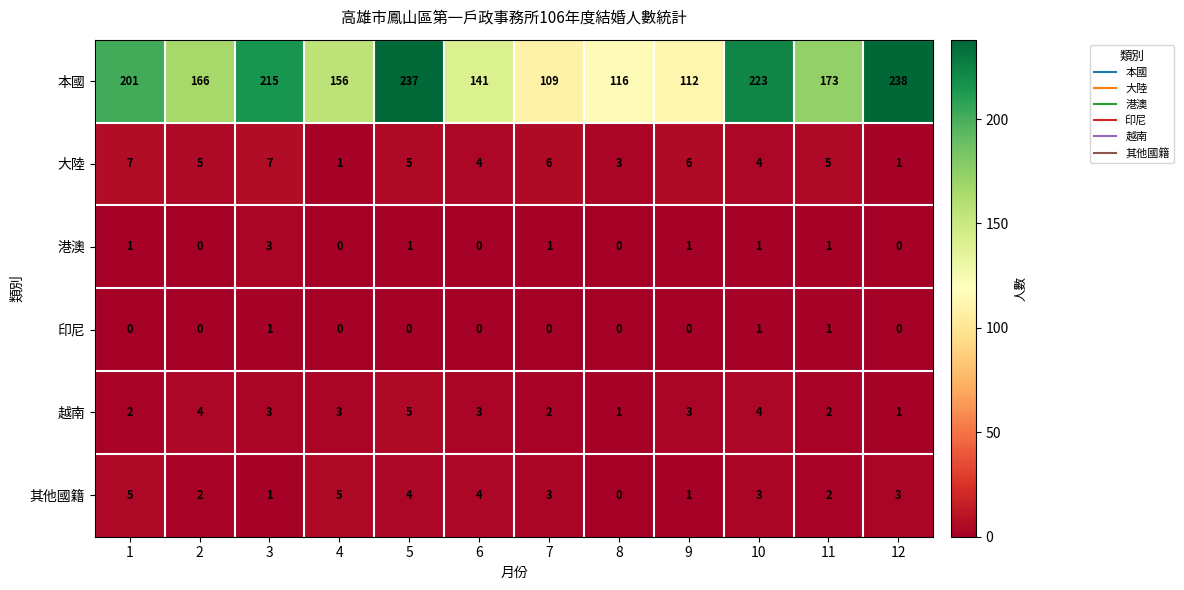

Which category has the highest value across all series?

12